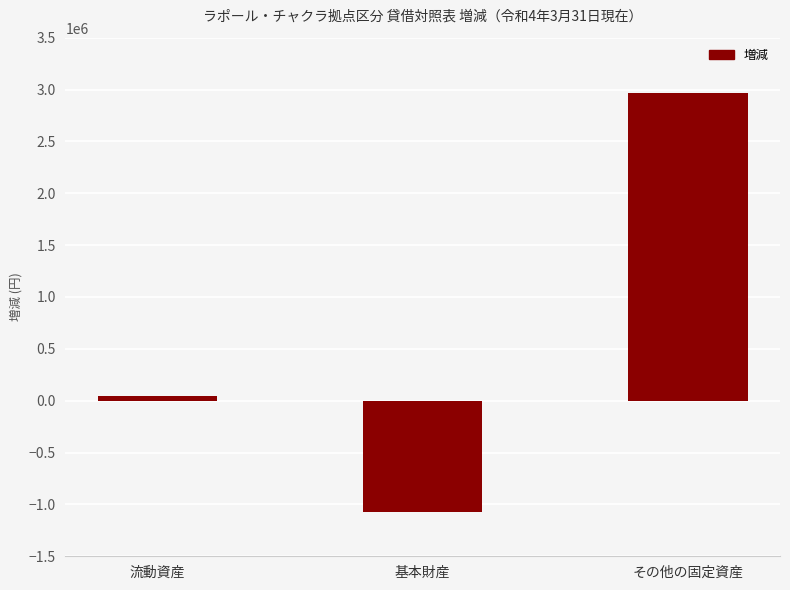

What is the label of the 2nd bar from the left?

基本財産